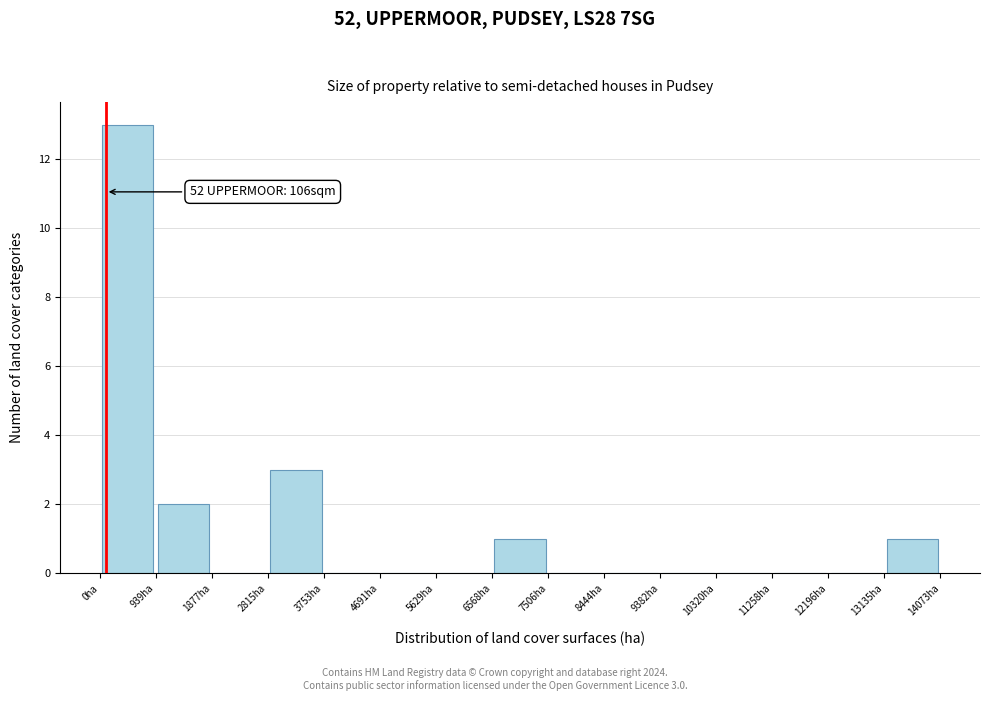

Which range on the x-axis has the tallest bar?

0 to 900